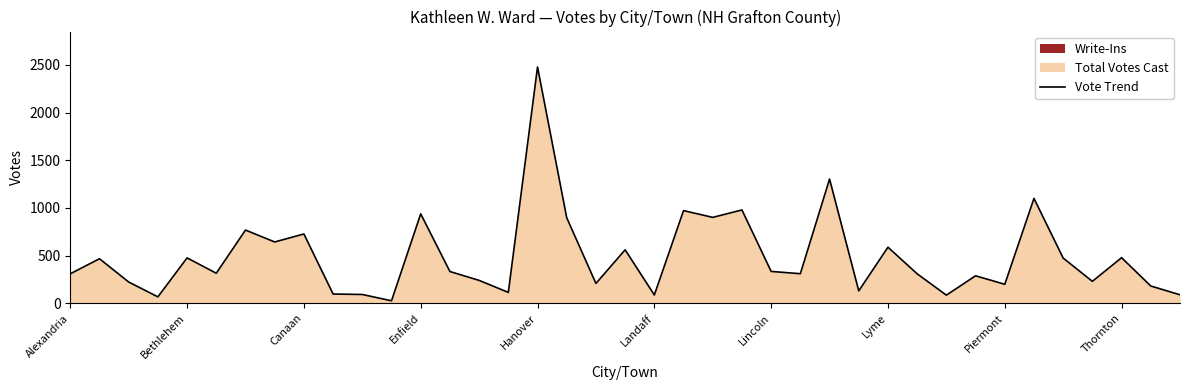

The chart shows a value of 473 at 31. True or false?

False